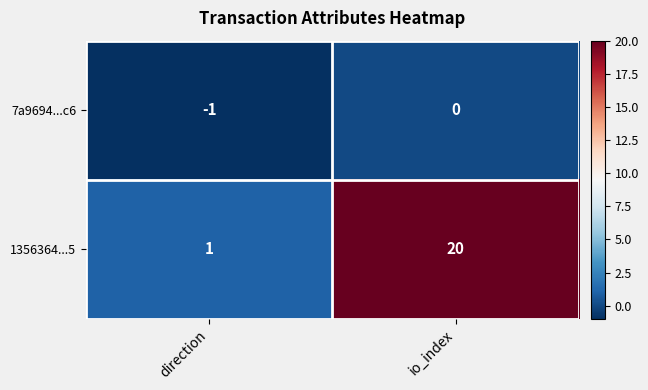

Which series changed the most between direction and io_index?

1356364...5